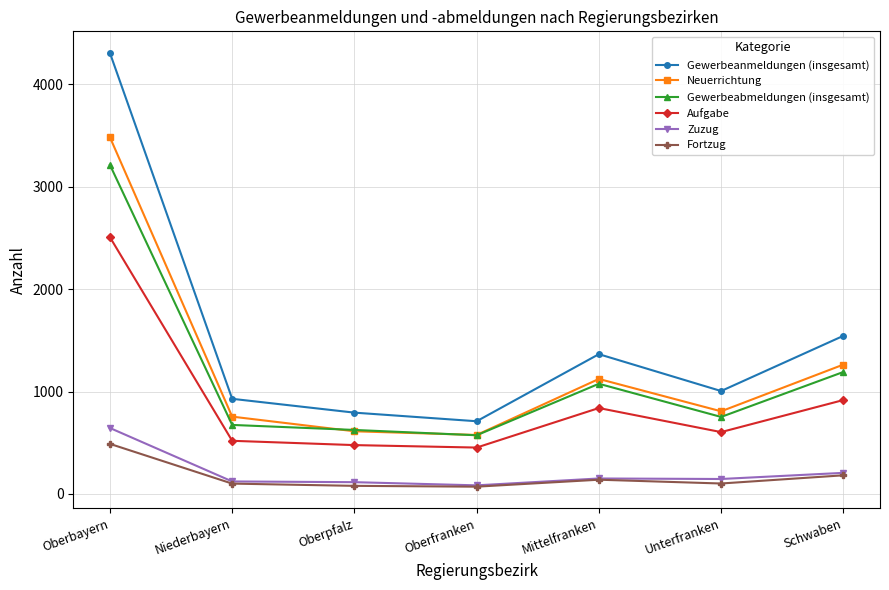

What position from the right is Niederbayern?

6